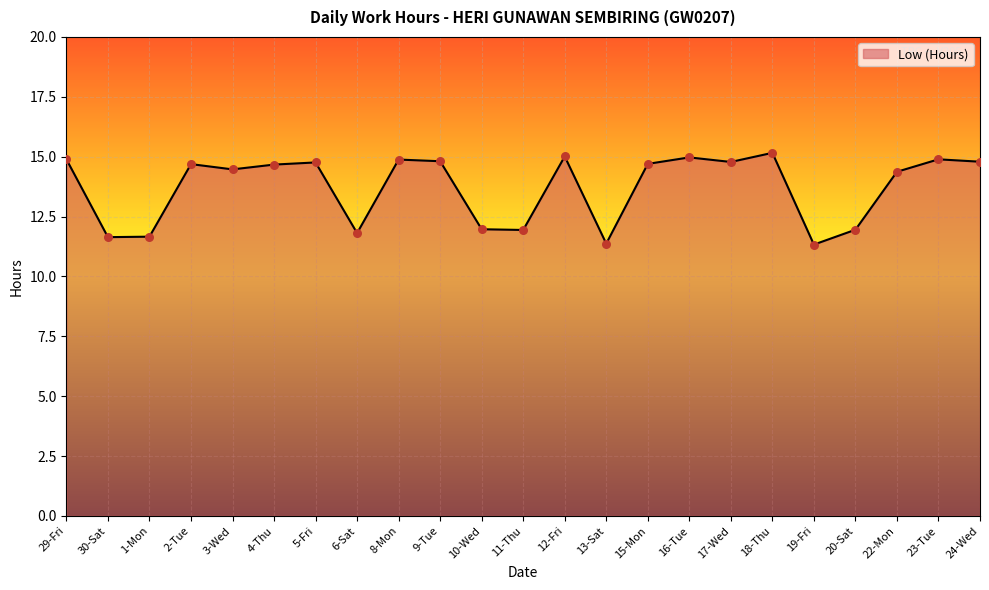

Approximately how many times larger is the value at 2-Tue compared to 6-Sat?

1.2